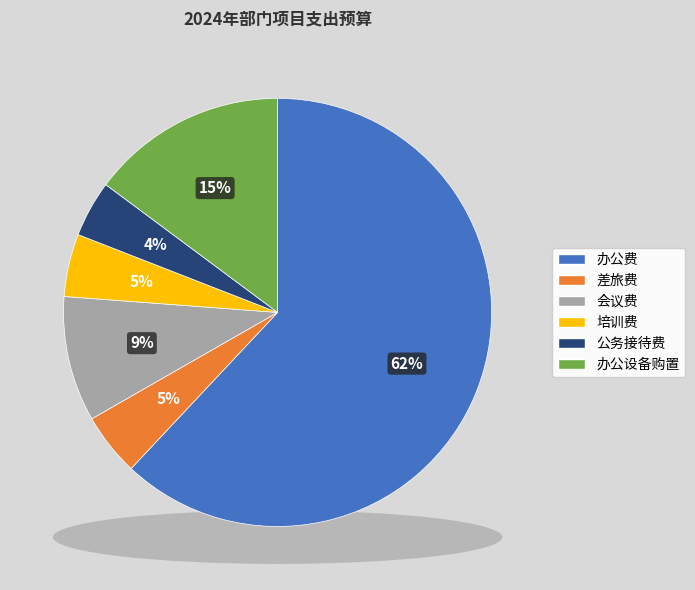

The 培训费 slice represents 5% of the pie. True or false?

True